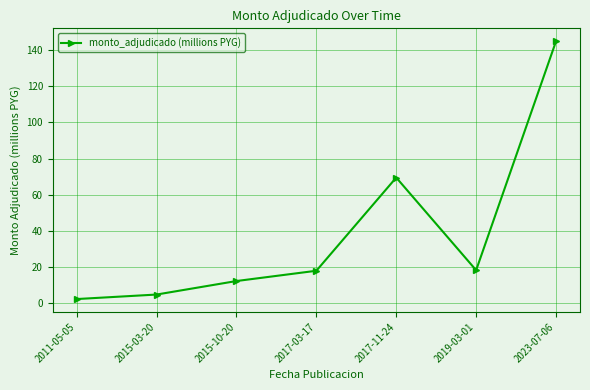

What is the label of the 6th point from the right?

2015-03-20